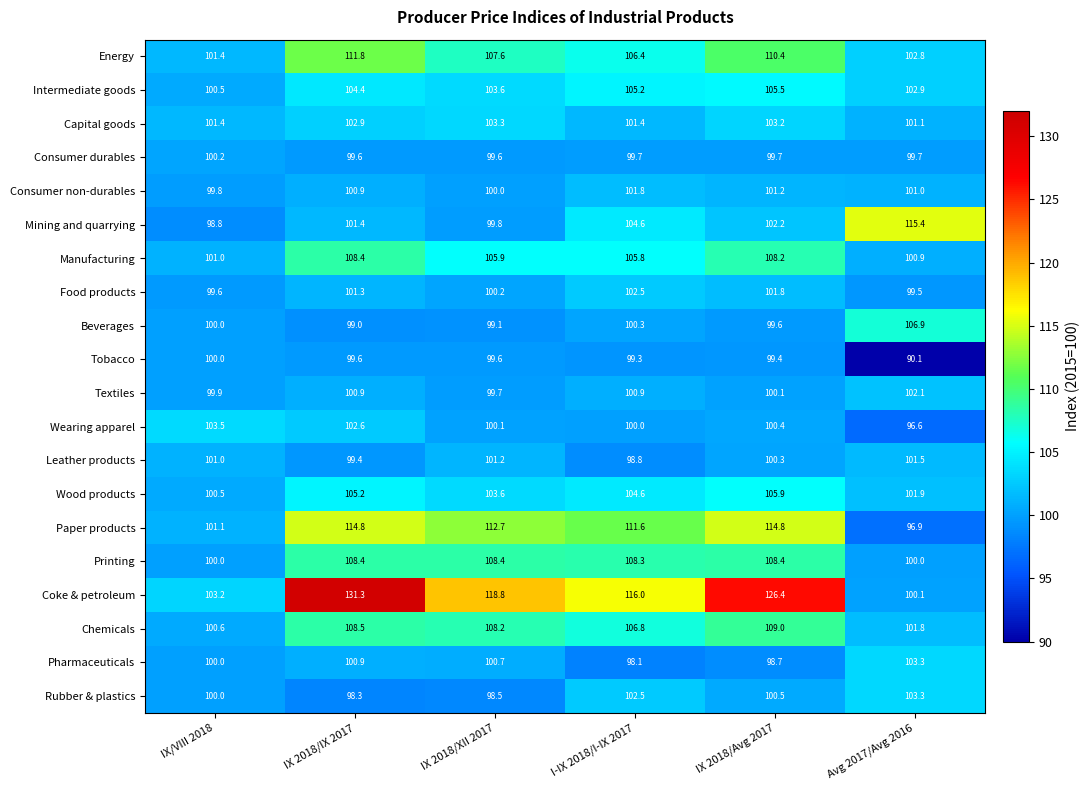

How many distinct data groups are displayed?

20